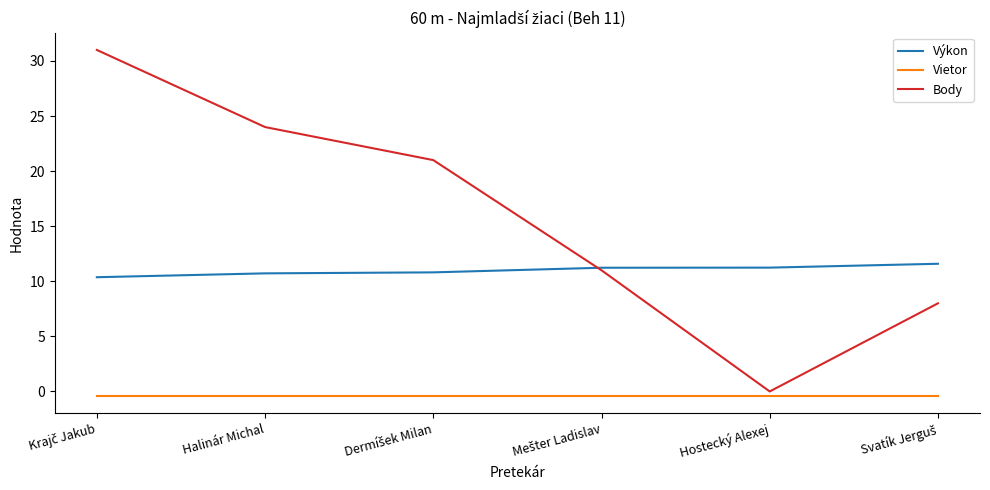

What is the difference between the second highest and minimum values in the Výkon series?

0.9